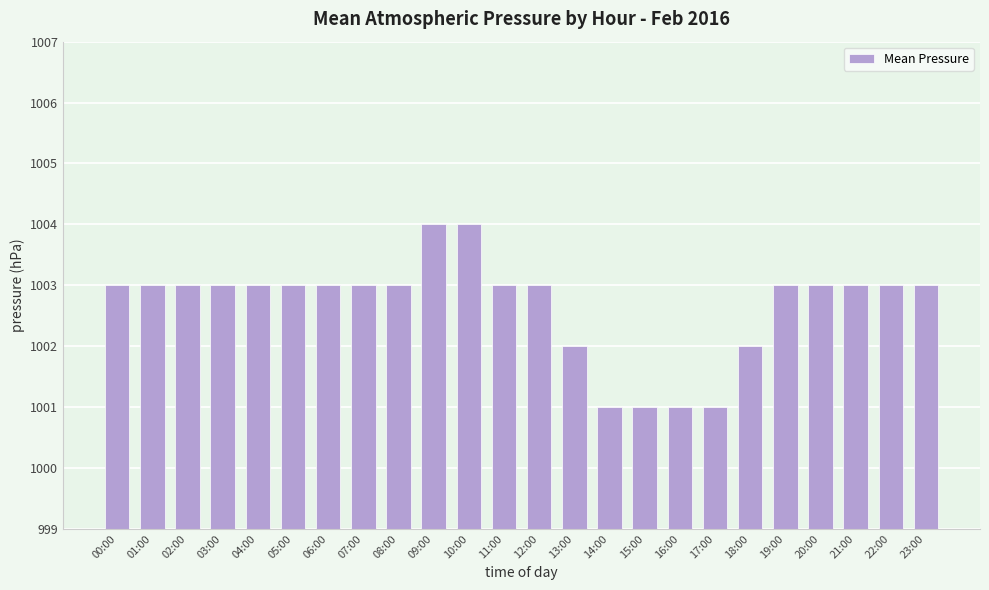

What position from the right is 10:00?

14